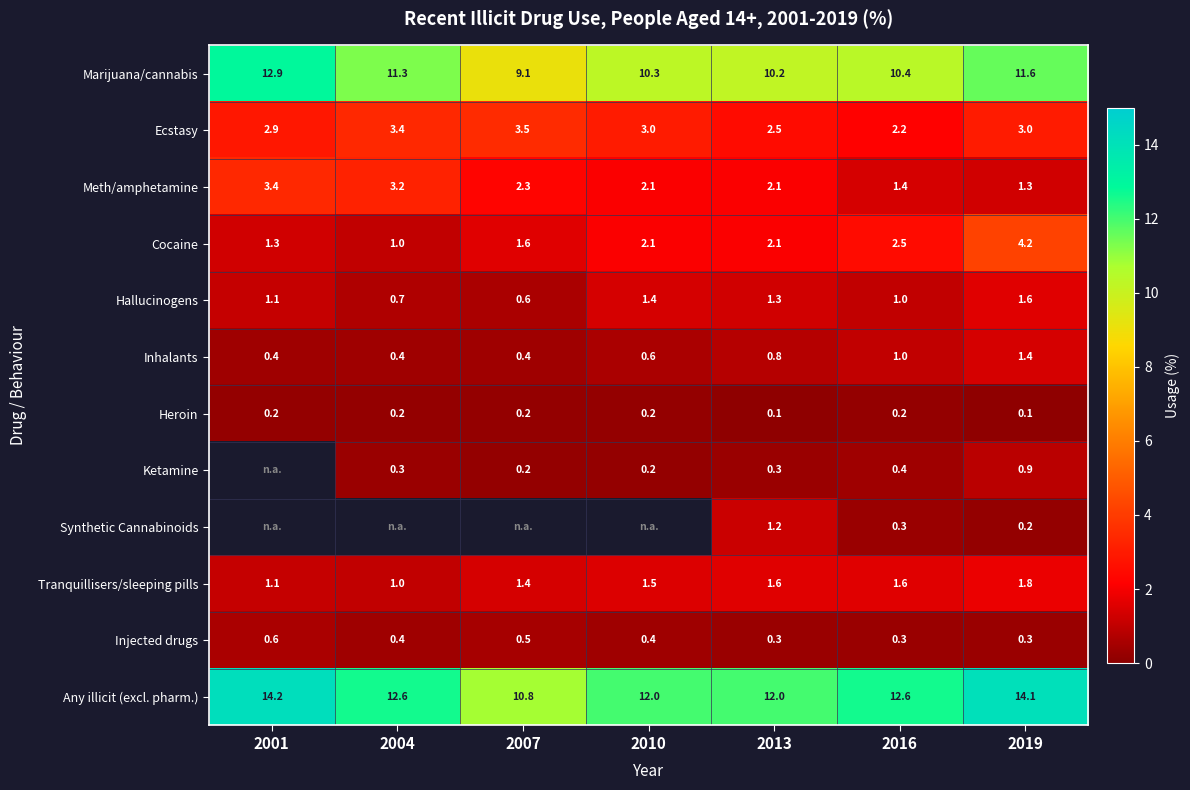

At which category does the chart reach its peak across all series?

2001